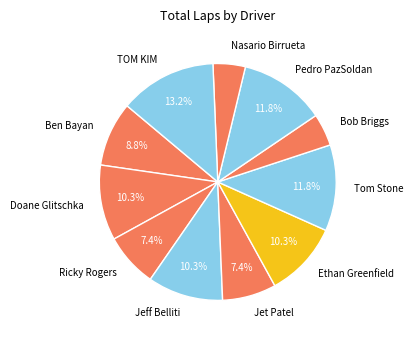

What percentage is the Jeff Belliti slice, to the nearest percent?

10%